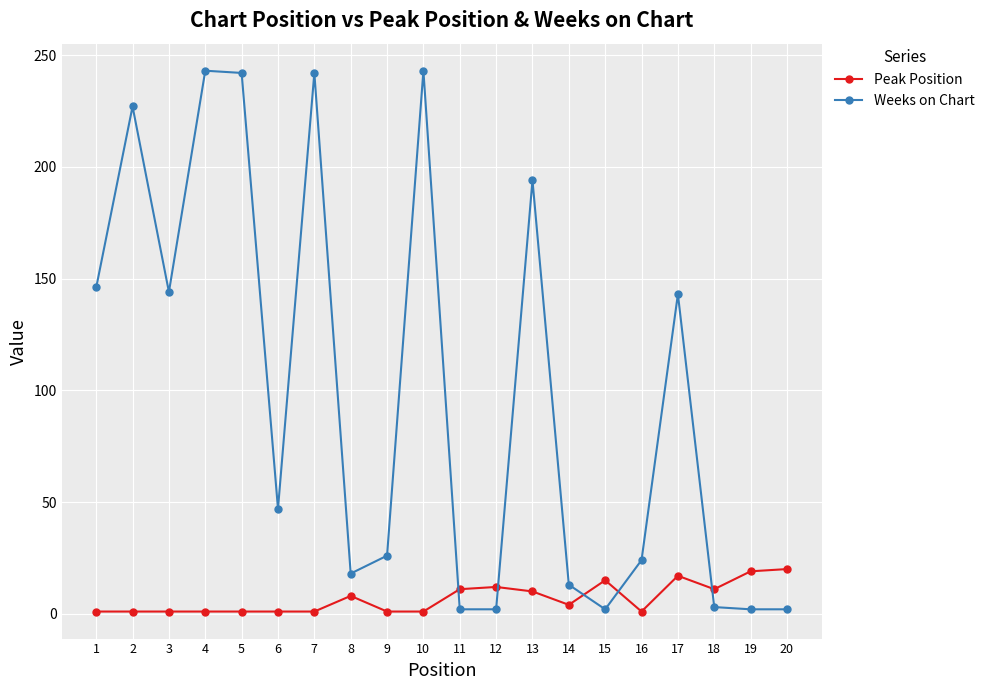

True or false: Weeks on Chart and Peak Position intersect in this chart.

True